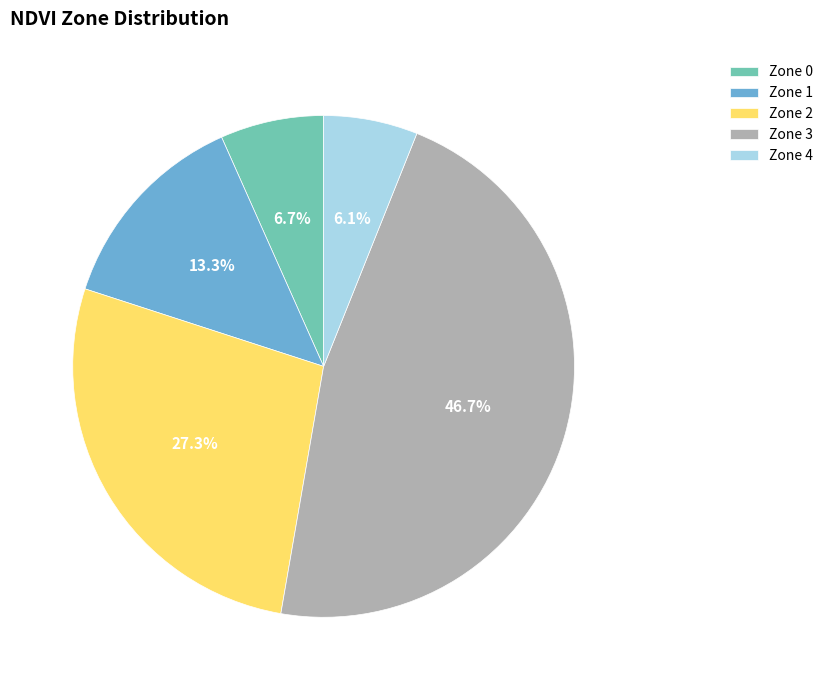

How much of the chart is everything except Zone 4?

93.9%